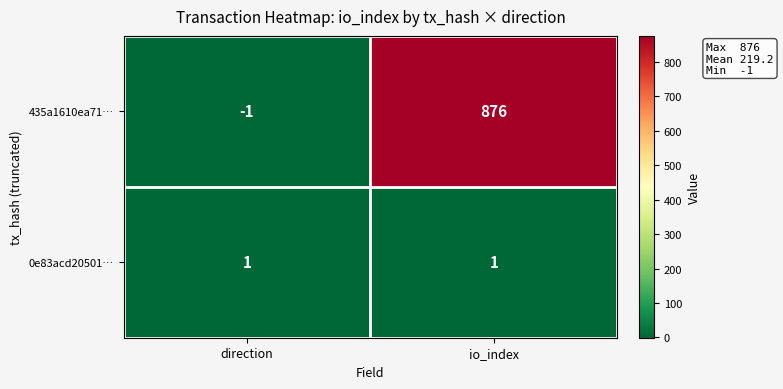

What is the sum of the 435a1610ea71… values at direction and io_index?

875